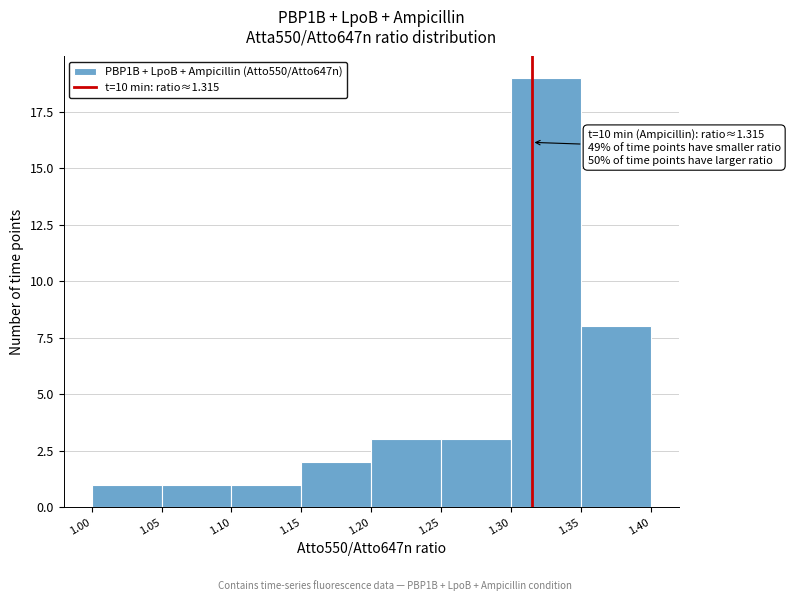

Over which range of the x-axis is the bar tallest?

1.30 to 1.35